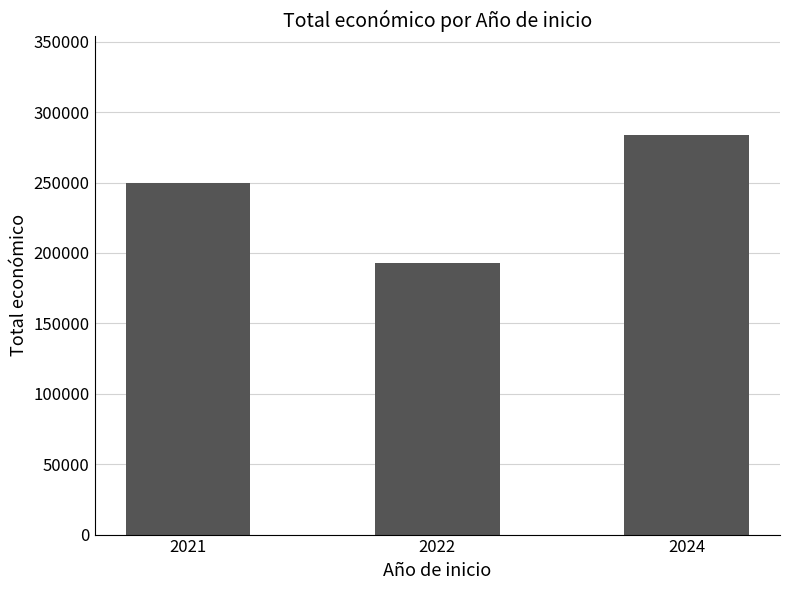

What is the value of the 2nd bar from the left?

193149.0